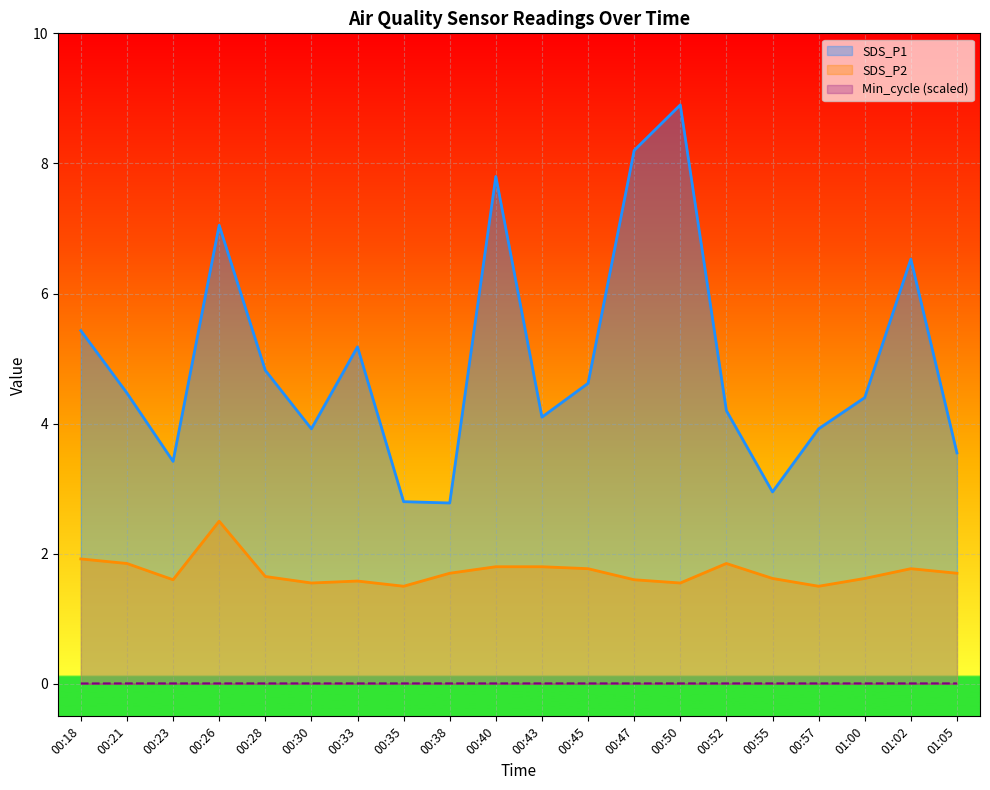

At 00:47, list the series in order from largest to smallest.

SDS_P1, SDS_P2, Min_cycle (scaled)